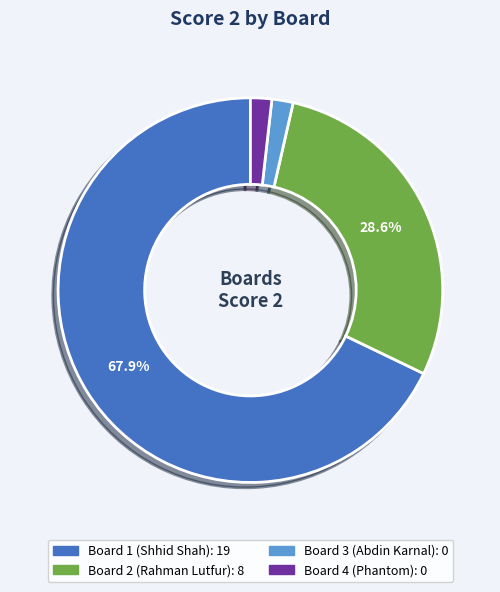

How many slices are in this pie chart?

4